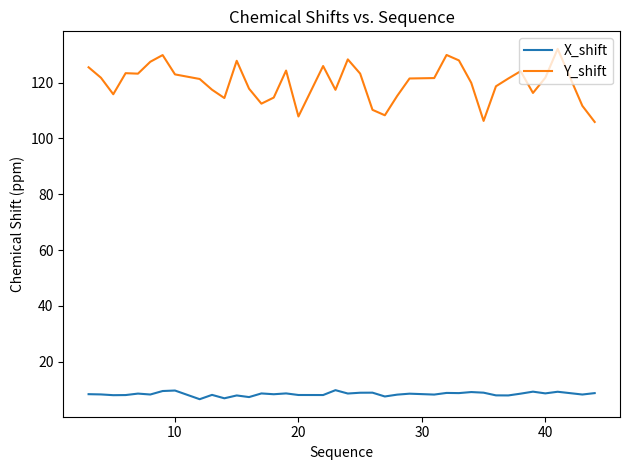

How many categories are shown in the chart?

38